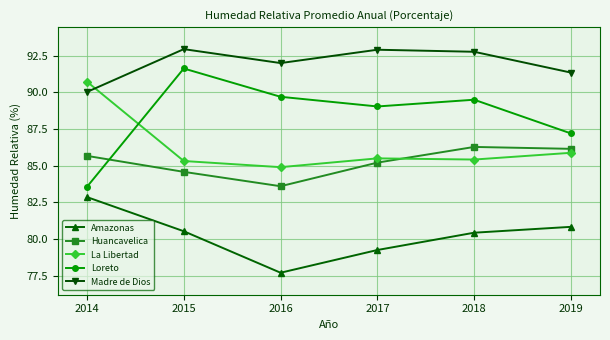

At which label does Amazonas reach its peak?

2014